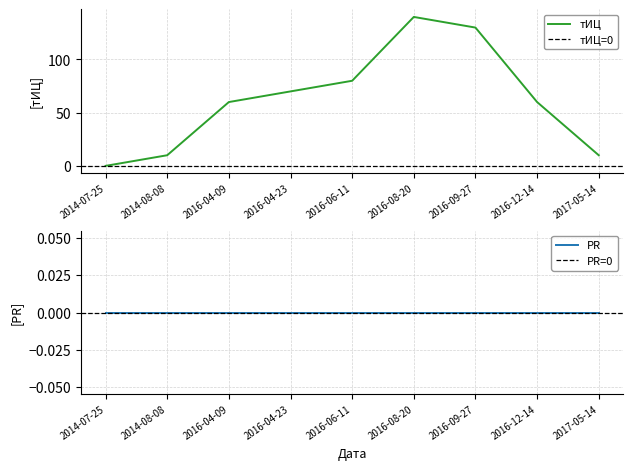

List the labels in order of value, largest first.

2016-08-20, 2016-09-27, 2016-06-11, 2016-04-23, 2016-04-09, 2016-12-14, 2014-08-08, 2017-05-14, 2014-07-25